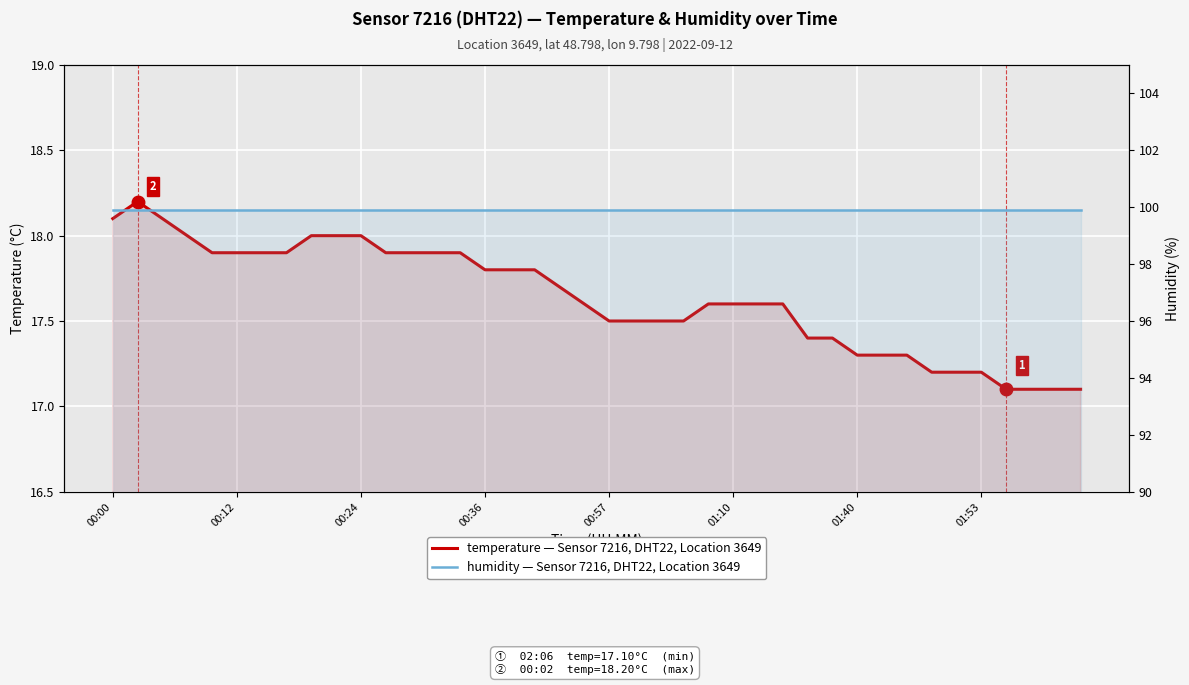

What is the value of the temperature point at the 37th from the left?

17.1